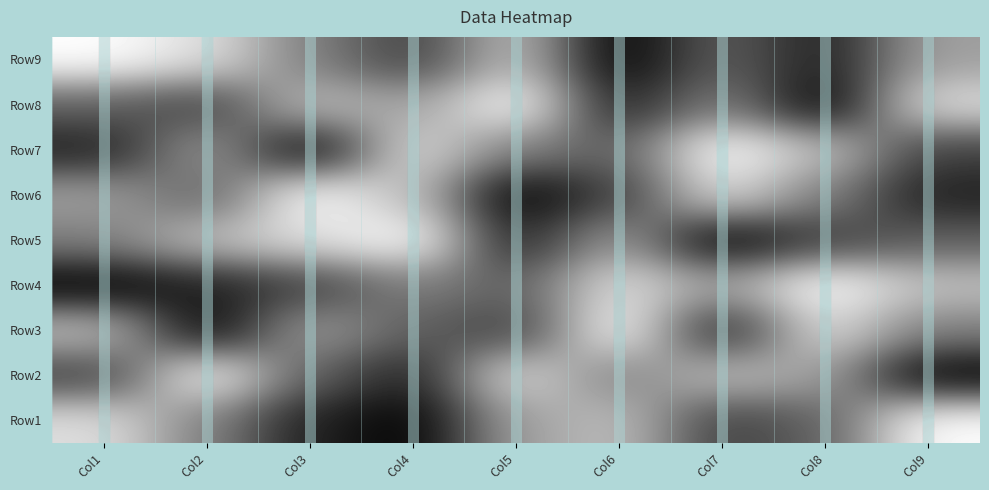

Reading left to right, list all the values displayed in this chart.

Row1: Col1=8	Col2=5	Col3=2	Col4=1	Col5=6	Col6=7	Col7=3	Col8=4	Col9=9
Row2: Col1=3	Col2=9	Col3=4	Col4=2	Col5=8	Col6=5	Col7=7	Col8=6	Col9=1
Row3: Col1=7	Col2=1	Col3=6	Col4=4	Col5=3	Col6=9	Col7=2	Col8=8	Col9=5
Row4: Col1=1	Col2=2	Col3=3	Col4=5	Col5=4	Col6=8	Col7=6	Col8=9	Col9=7
Row5: Col1=5	Col2=7	Col3=8	Col4=9	Col5=2	Col6=6	Col7=1	Col8=3	Col9=4
Row6: Col1=6	Col2=4	Col3=9	Col4=7	Col5=1	Col6=3	Col7=8	Col8=5	Col9=2
Row7: Col1=2	Col2=6	Col3=1	Col4=8	Col5=5	Col6=4	Col7=9	Col8=7	Col9=3
Row8: Col1=4	Col2=3	Col3=7	Col4=6	Col5=9	Col6=2	Col7=5	Col8=1	Col9=8
Row9: Col1=9	Col2=8	Col3=5	Col4=3	Col5=7	Col6=1	Col7=4	Col8=2	Col9=6